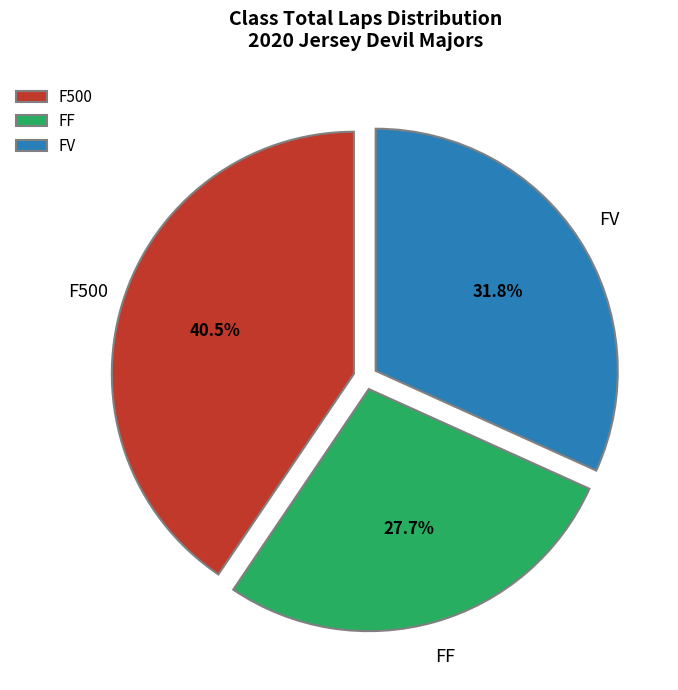

How many slices are in this pie chart?

3